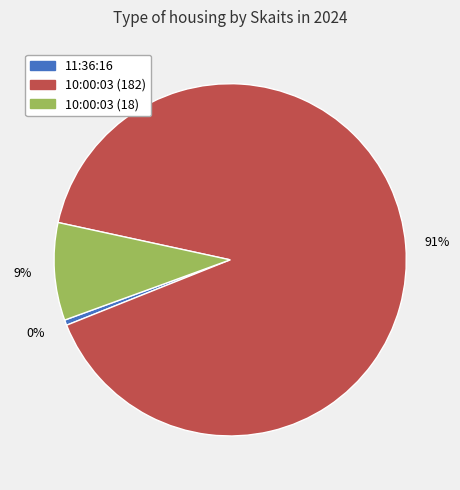

The 10:00:03 (182) slice represents 91% of the pie. True or false?

True